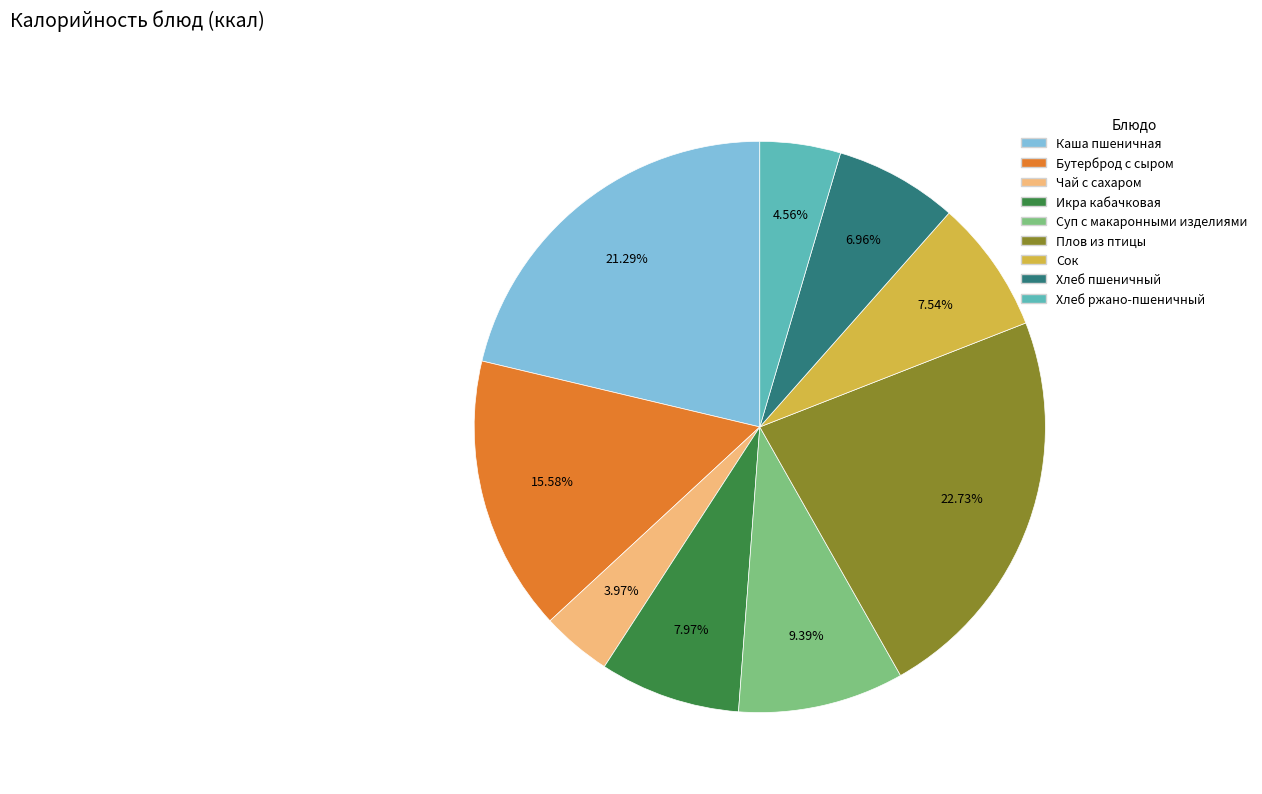

What percentage is the Сок slice, to the nearest percent?

8%